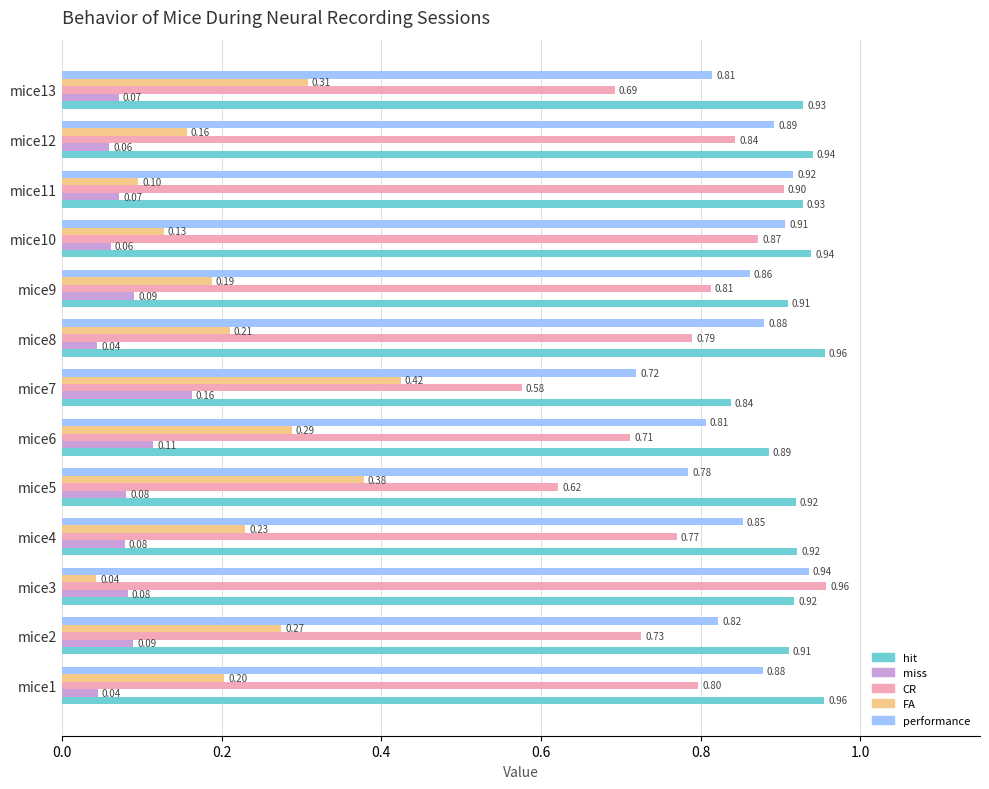

What is the difference between the highest and lowest values at mice5?

0.8